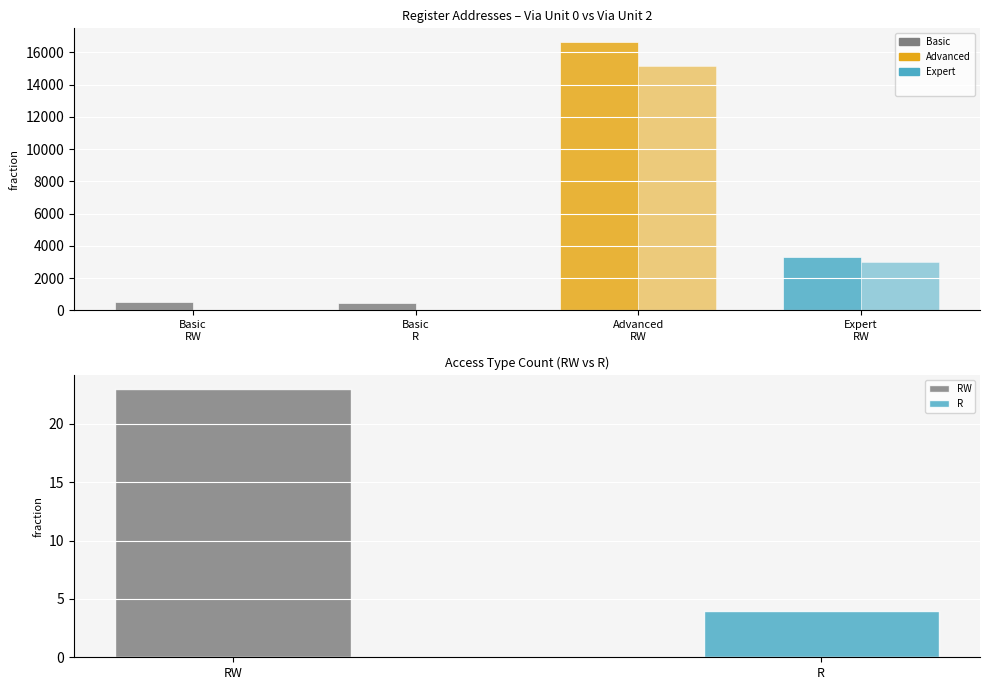

What is the minimum value for Via Unit 2 (col_1)?

10